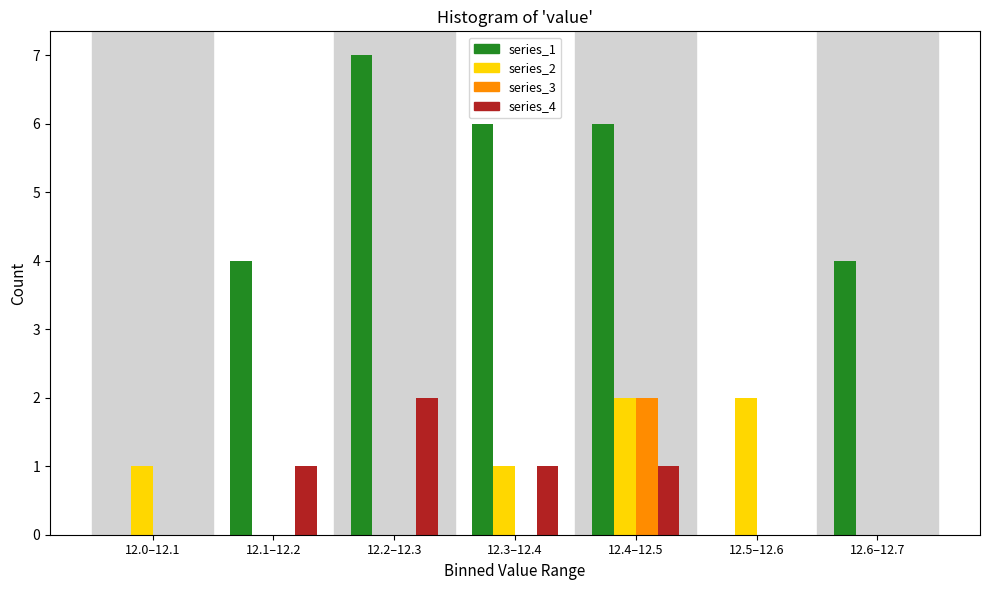

Reading right to left, list all the values displayed in this chart.

series_1: 12.6–12.7=4	12.5–12.6=0	12.4–12.5=6	12.3–12.4=6	12.2–12.3=7	12.1–12.2=4	12.0–12.1=0
series_2: 12.6–12.7=0	12.5–12.6=2	12.4–12.5=2	12.3–12.4=1	12.2–12.3=0	12.1–12.2=0	12.0–12.1=1
series_3: 12.6–12.7=0	12.5–12.6=0	12.4–12.5=2	12.3–12.4=0	12.2–12.3=0	12.1–12.2=0	12.0–12.1=0
series_4: 12.6–12.7=0	12.5–12.6=0	12.4–12.5=1	12.3–12.4=1	12.2–12.3=2	12.1–12.2=1	12.0–12.1=0